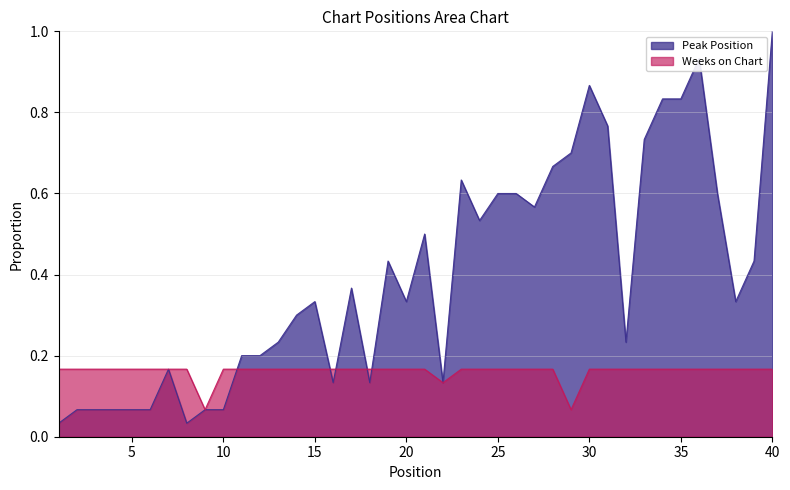

Count the number of categories in the chart.

40